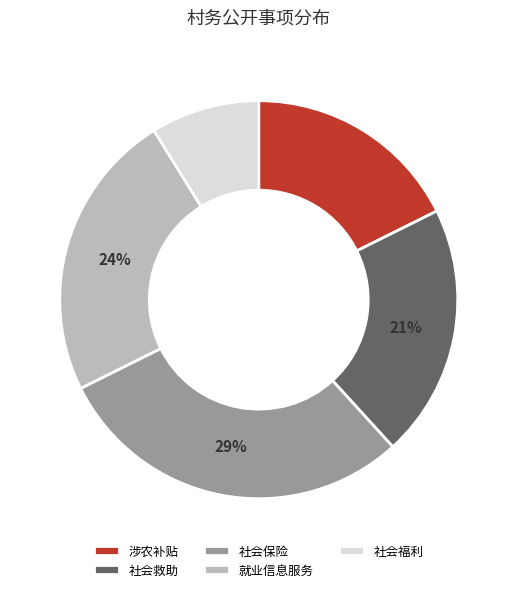

Which category has the biggest portion of the pie?

社会保险